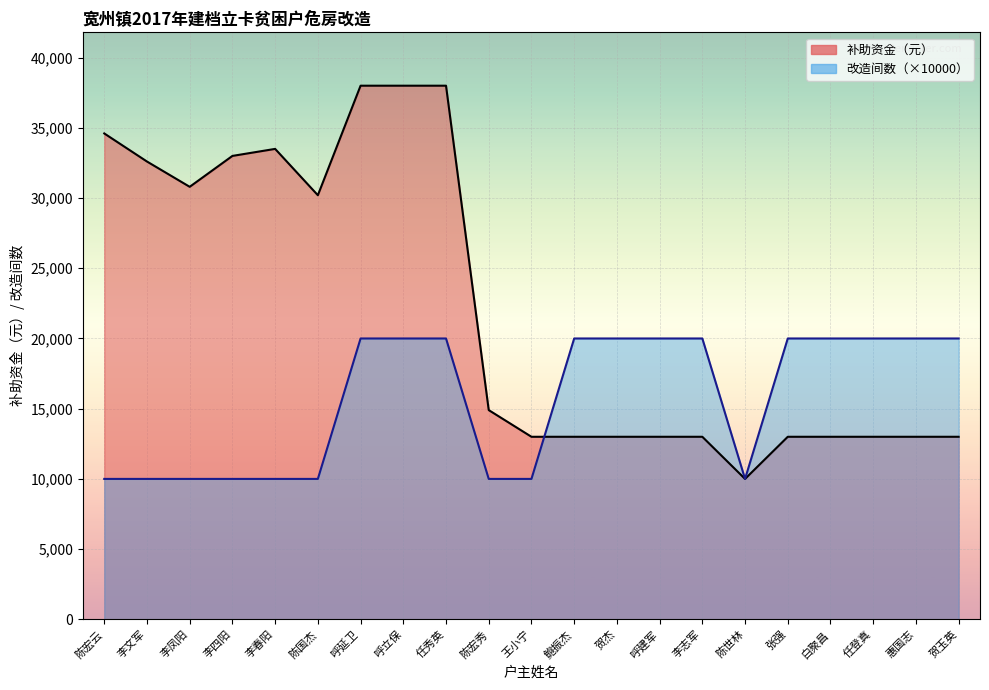

What position from the right is 王小宁?

11